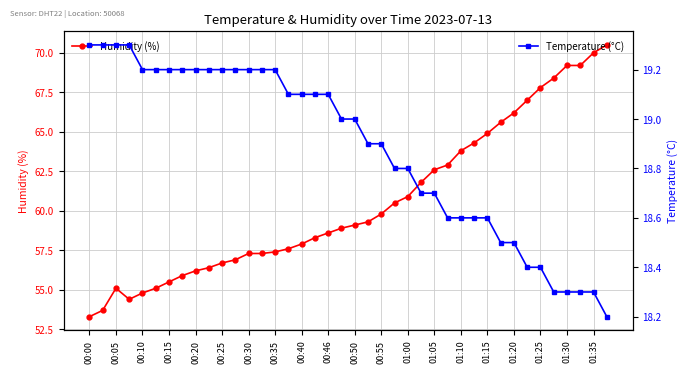

Which category has the lowest value in the Humidity (%) series?

00:00